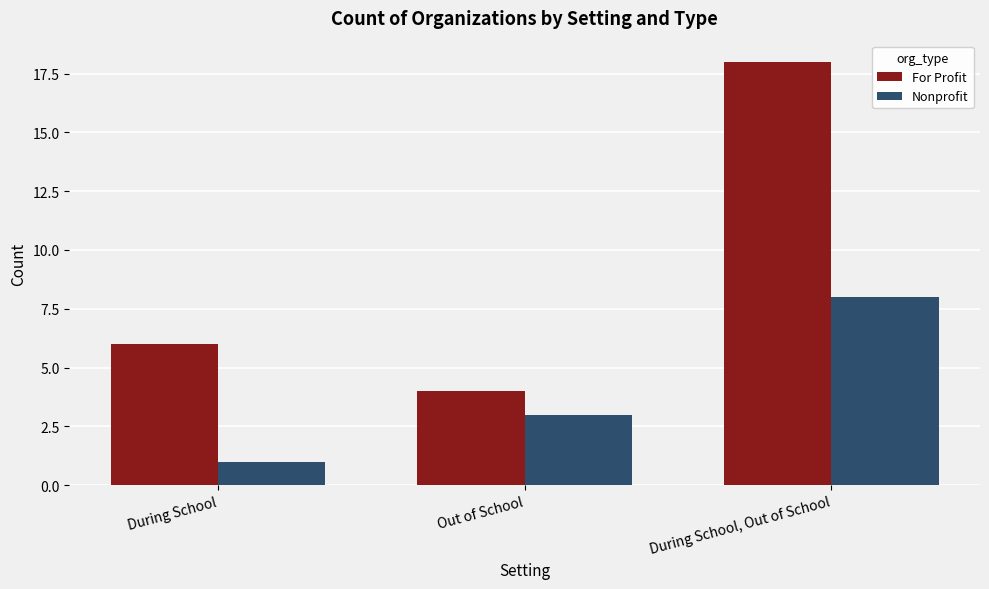

Is the value of Nonprofit at During School, Out of School greater than the value of For Profit at Out of School?

Yes